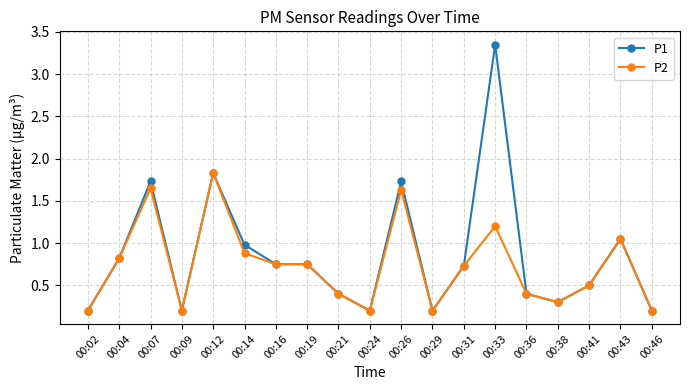

Which label corresponds to the largest value in the chart?

00:33